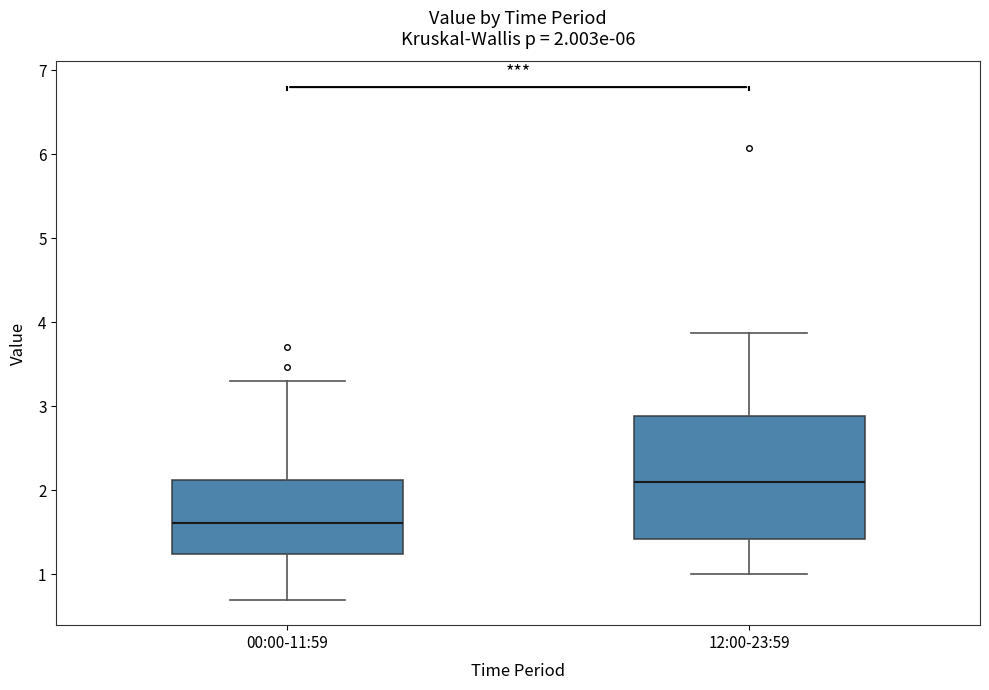

Which box's median line is the highest?

12:00-23:59